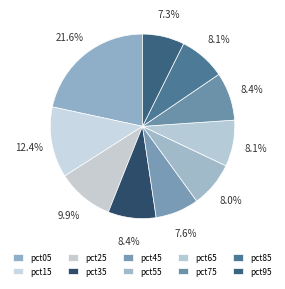

Between pct45 and pct35, which is larger?

pct35